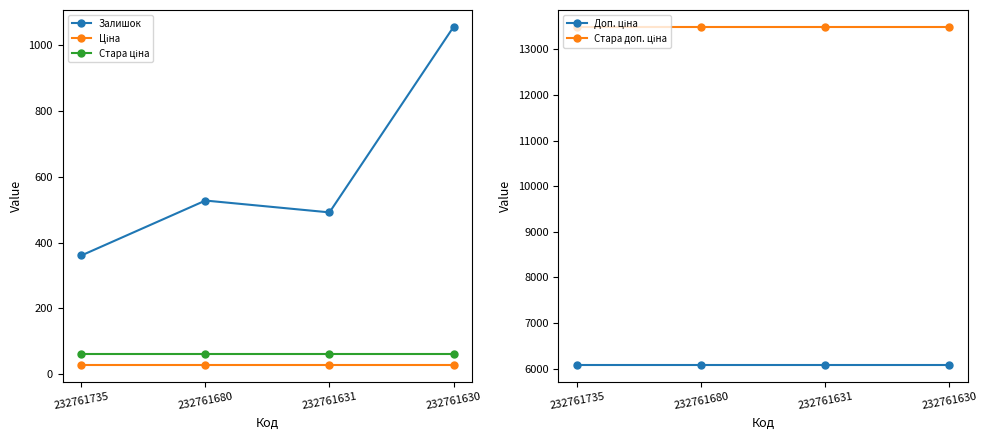

What is the value of the Ціна point at the 3rd from the left?

27.0